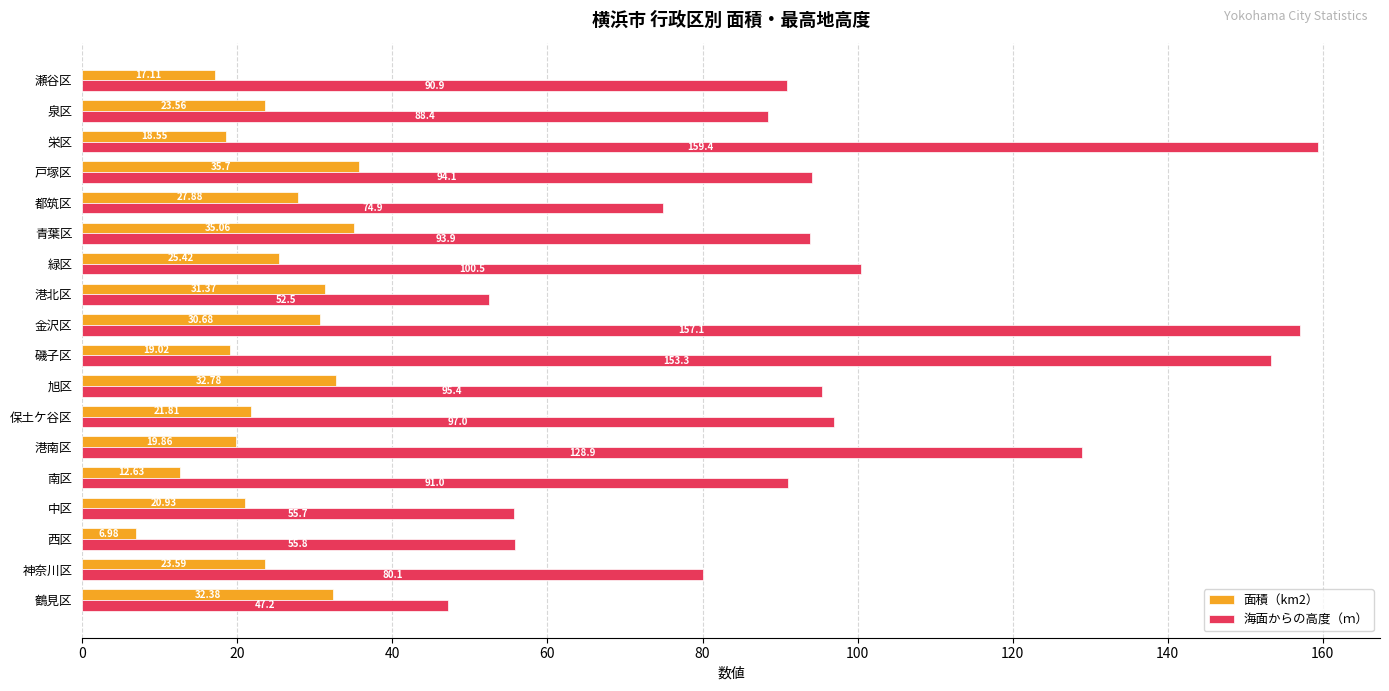

What is the average value of the 面積（km2） series?

24.2